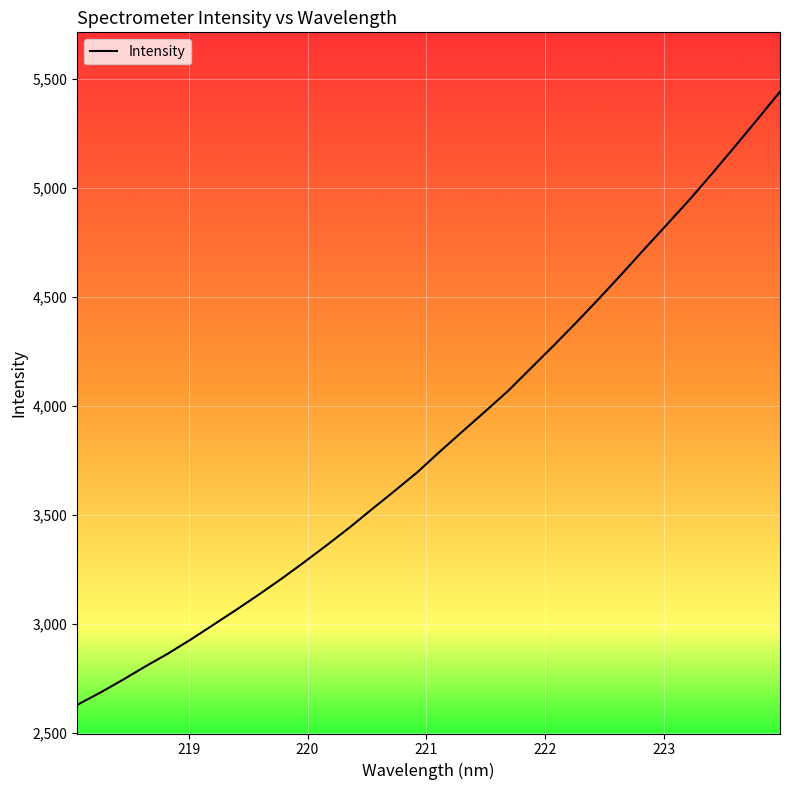

What is the minimum value shown in the chart?

2629.2